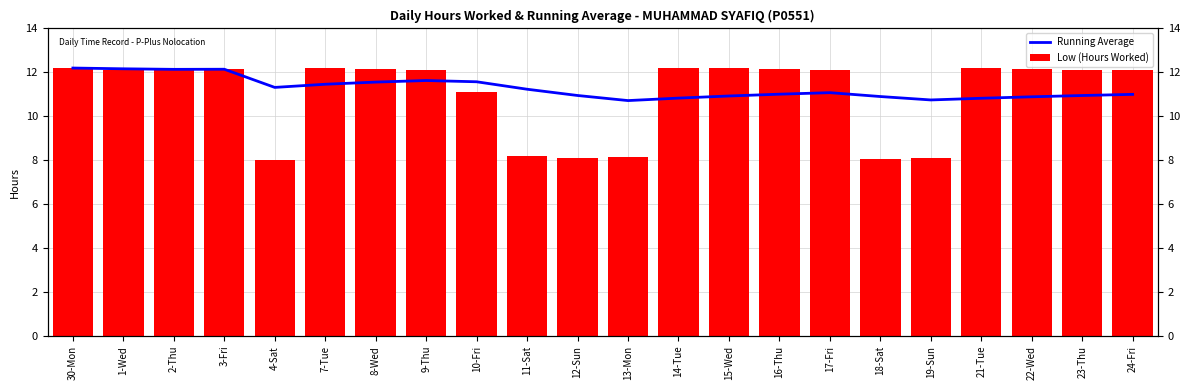

How many values in the Running Average series exceed 11?

13